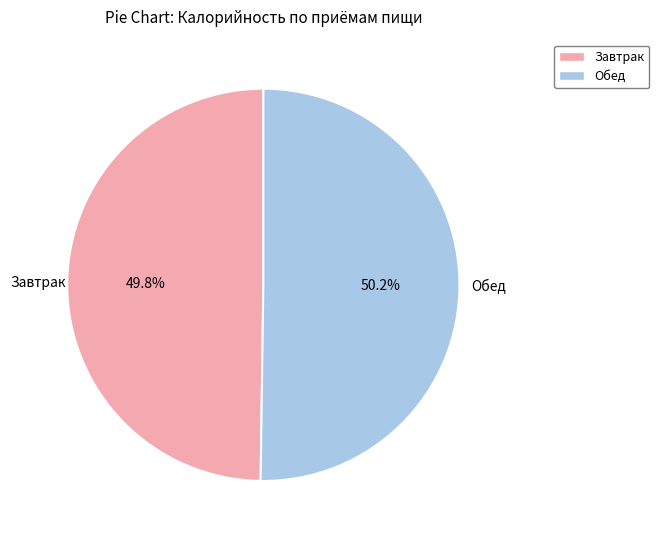

What is the ratio of the value at Обед to the value at Завтрак?

1.0